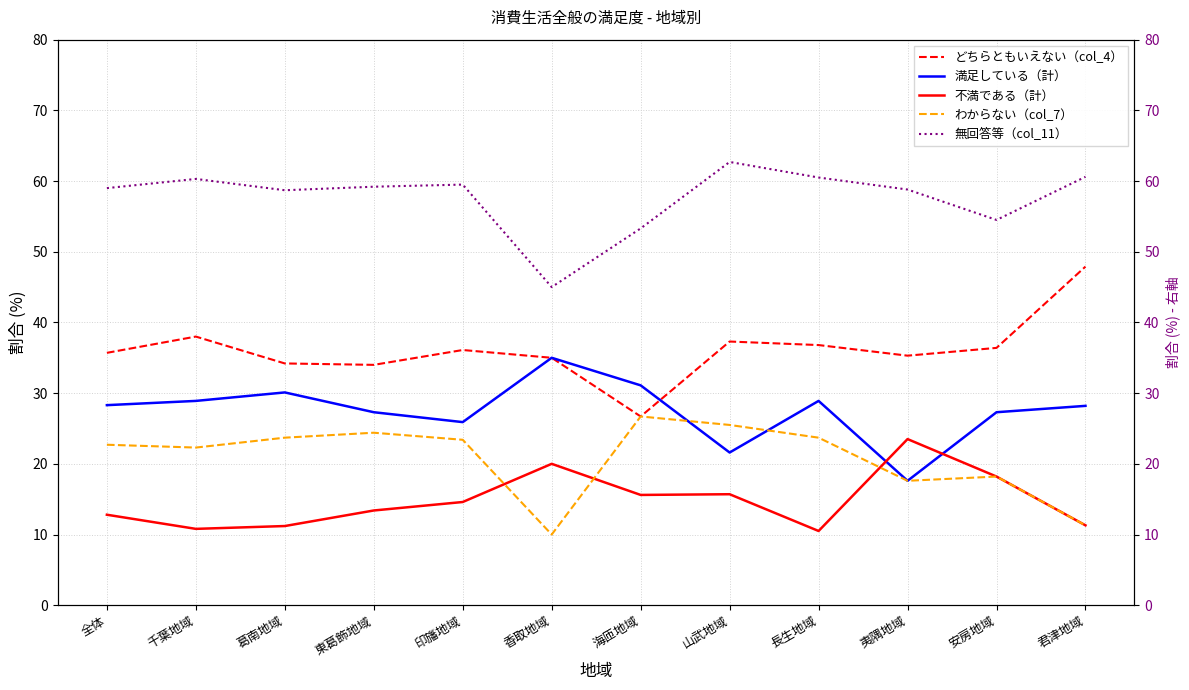

What is the greatest value displayed?

62.7